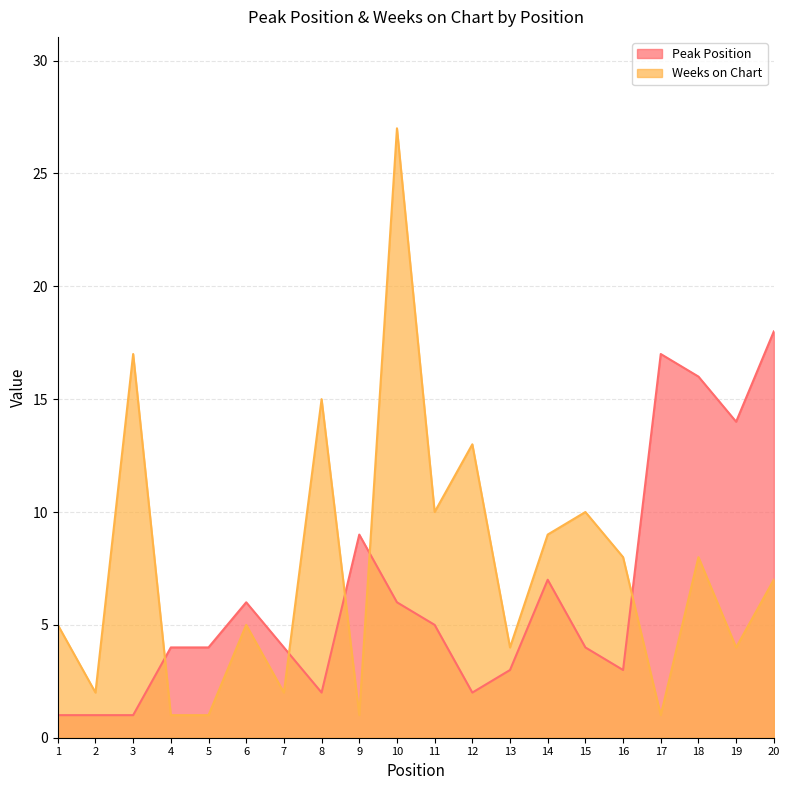

True or false: Weeks on Chart and Peak Position cross at least once.

True